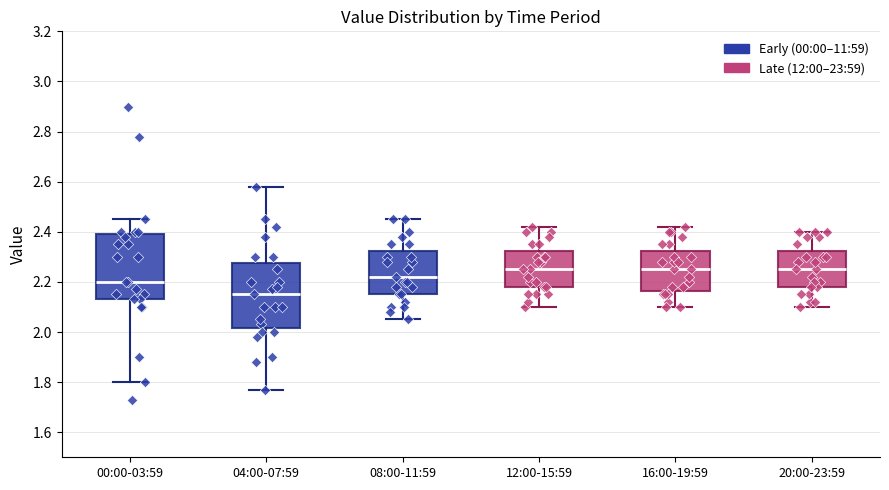

Reading left to right, transcribe this box plot: for each box, give where its median line is, the range the box spans, and where its two whiskers end, as read against the y-axis. The values are not printed on the chart, so give them approximately, as read against the axis.

00:00-03:59: median 2.20, box 2.14 to 2.40, whiskers 1.80 to 2.46
04:00-07:59: median 2.16, box 2.02 to 2.28, whiskers 1.78 to 2.58
08:00-11:59: median 2.22, box 2.16 to 2.32, whiskers 2.06 to 2.46
12:00-15:59: median 2.26, box 2.18 to 2.32, whiskers 2.10 to 2.42
16:00-19:59: median 2.26, box 2.16 to 2.32, whiskers 2.10 to 2.42
20:00-23:59: median 2.26, box 2.18 to 2.32, whiskers 2.10 to 2.40